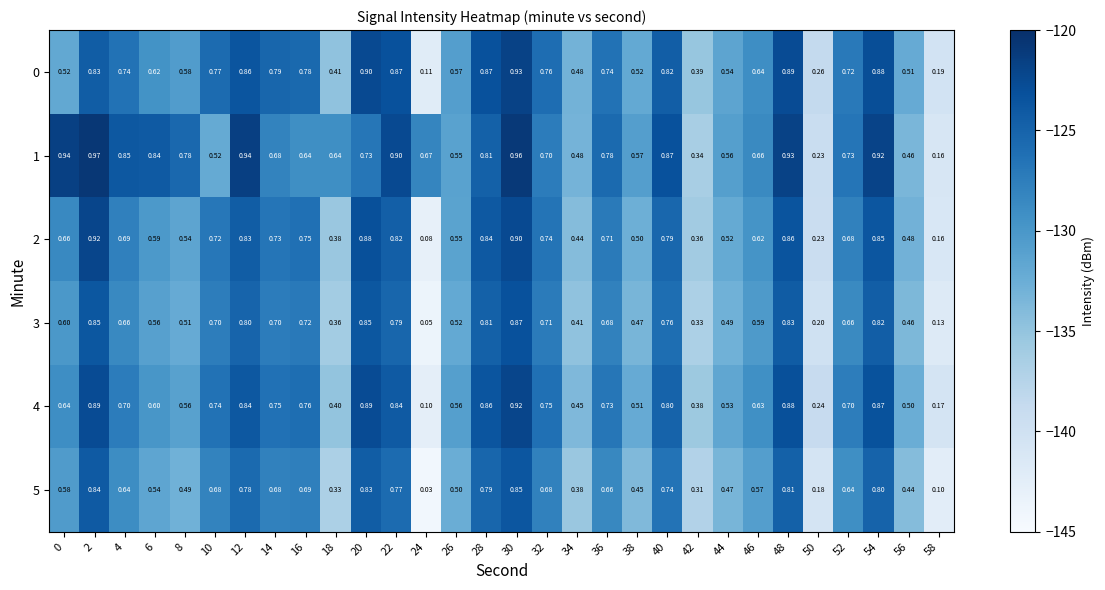

Is the value of 4 at 0 greater than the value of 1 at 22?

No